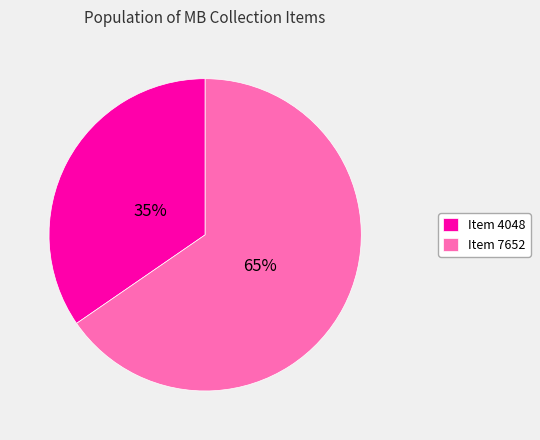

How many slices are in this pie chart?

2